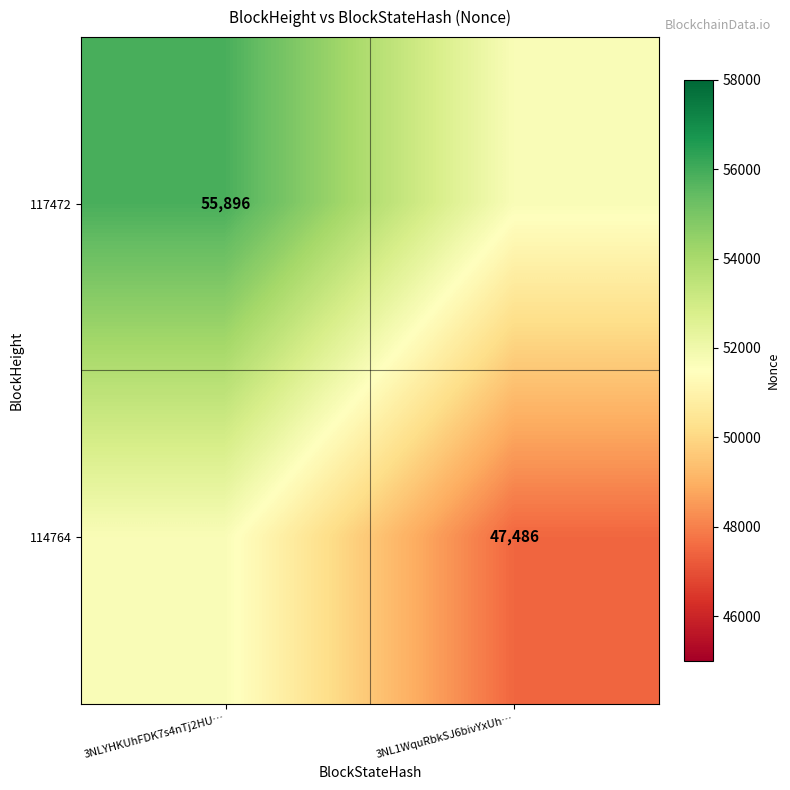

What is the smallest value displayed?

47486